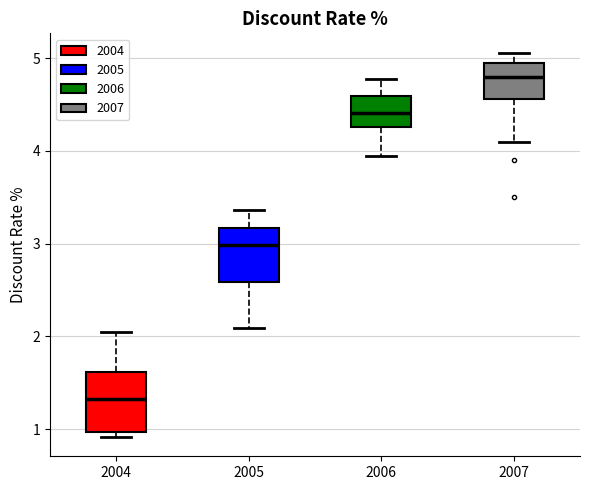

Where is the lower edge of the box at x = 2004 on the y-axis? The values are not printed on the chart, so give them approximately, as read against the axis.

1.0